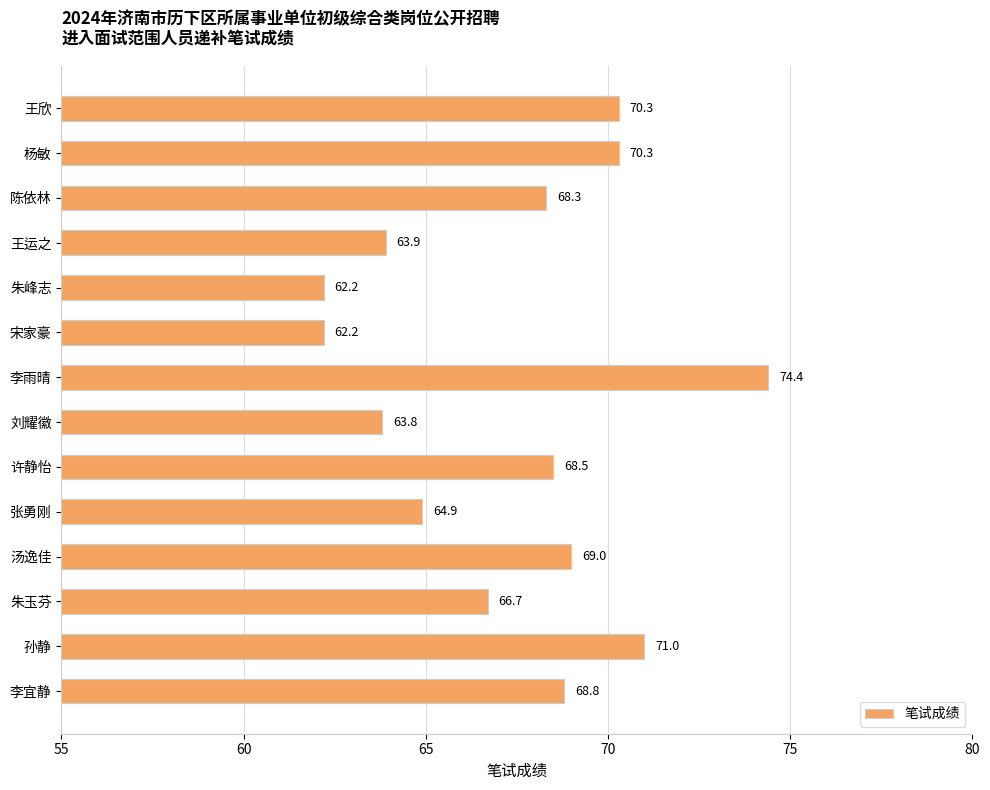

What is the difference between the values at 李宜静 and 王运之?

4.9